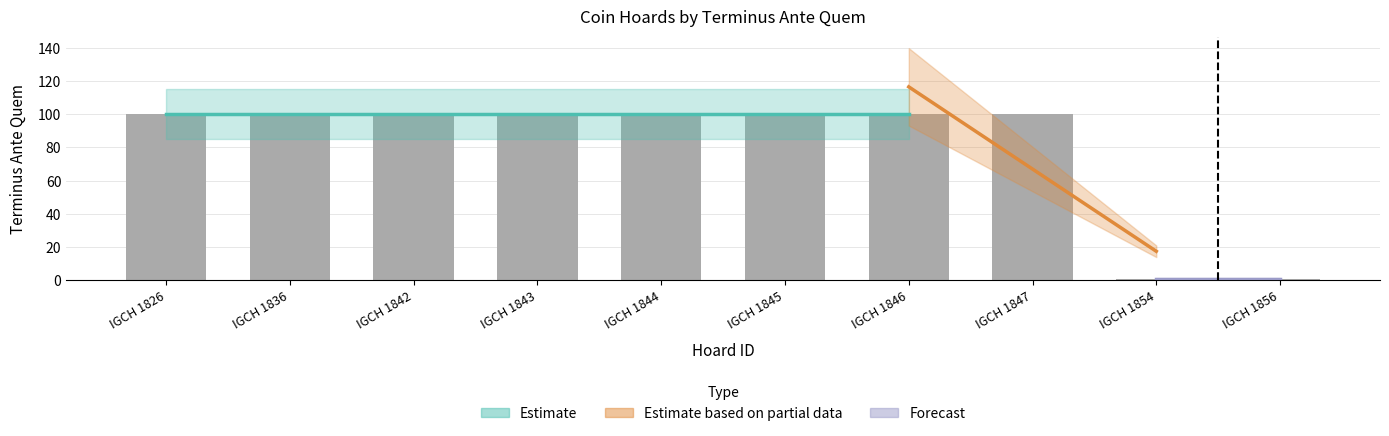

What is the difference between the maximum and minimum values?

99